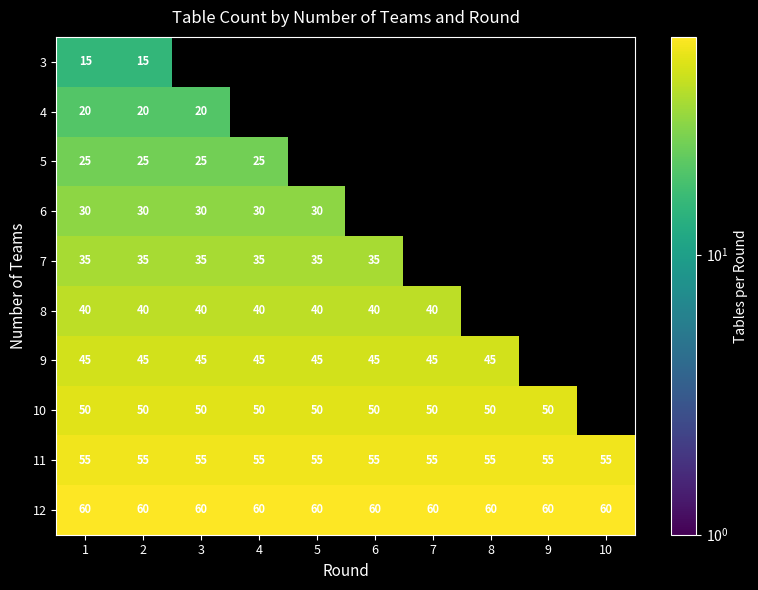

The value of 6 at 5 is 7. True or false?

False